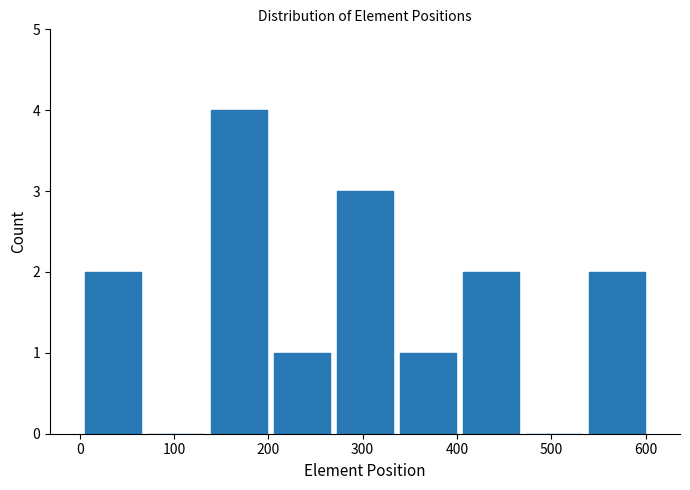

Over which range of the x-axis is the bar tallest?

140 to 200